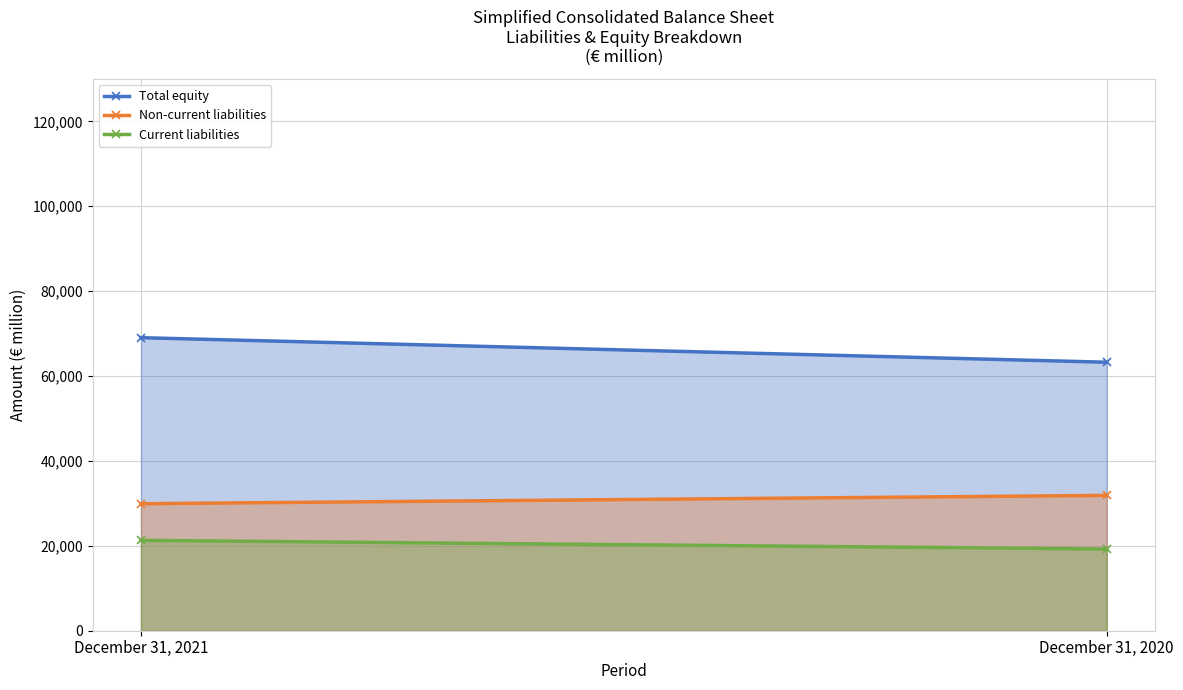

At which category is the sum across all series the highest?

December 31, 2021